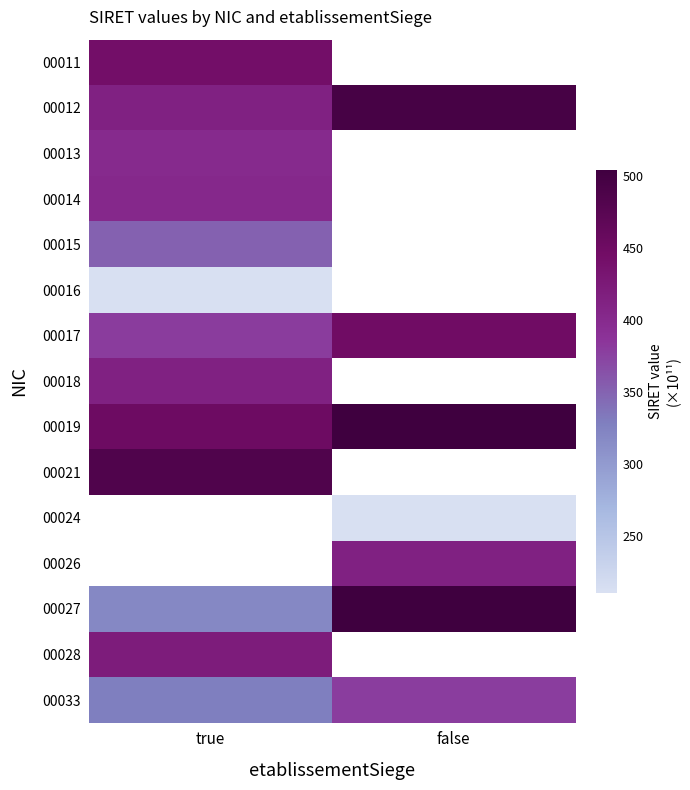

Which series has the widest spread of values?

00027